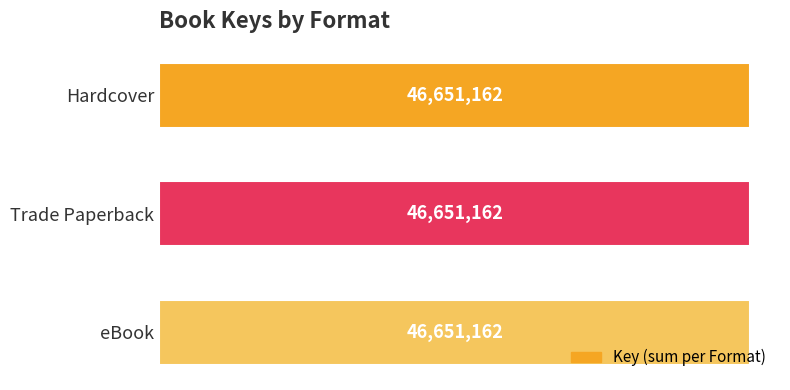

Rank the series by their maximum value, from highest to lowest.

Hardcover, Trade Paperback, eBook